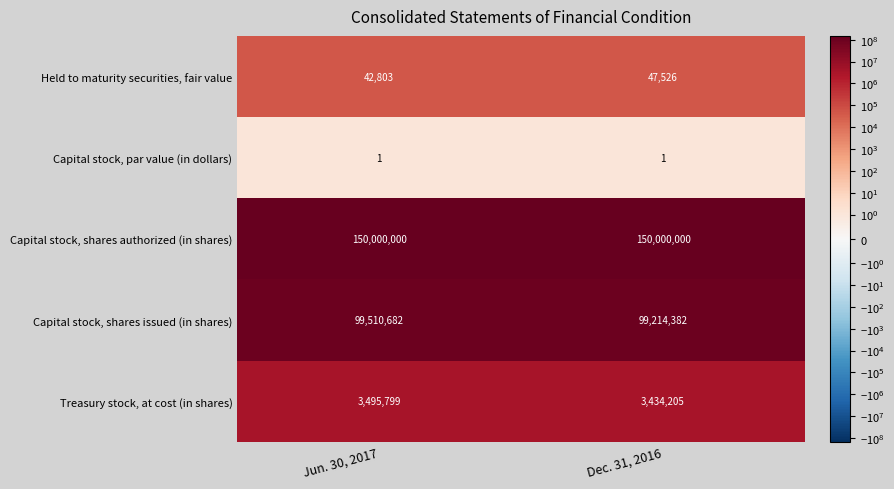

Reading right to left, extract all data points from this chart.

Held to maturity securities, fair value: Dec. 31, 2016=47526	Jun. 30, 2017=42803
Capital stock, par value (in dollars): Dec. 31, 2016=1	Jun. 30, 2017=1
Capital stock, shares authorized (in shares): Dec. 31, 2016=150000000	Jun. 30, 2017=150000000
Capital stock, shares issued (in shares): Dec. 31, 2016=99214382	Jun. 30, 2017=99510682
Treasury stock, at cost (in shares): Dec. 31, 2016=3434205	Jun. 30, 2017=3495799